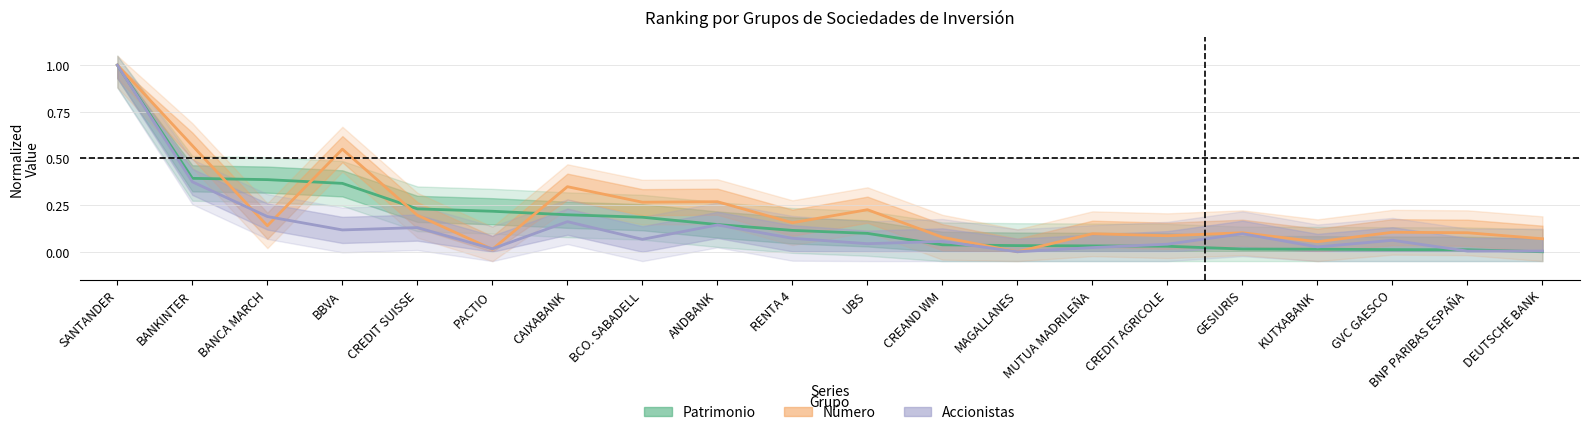

At which category does Número reach its first local peak?

BBVA